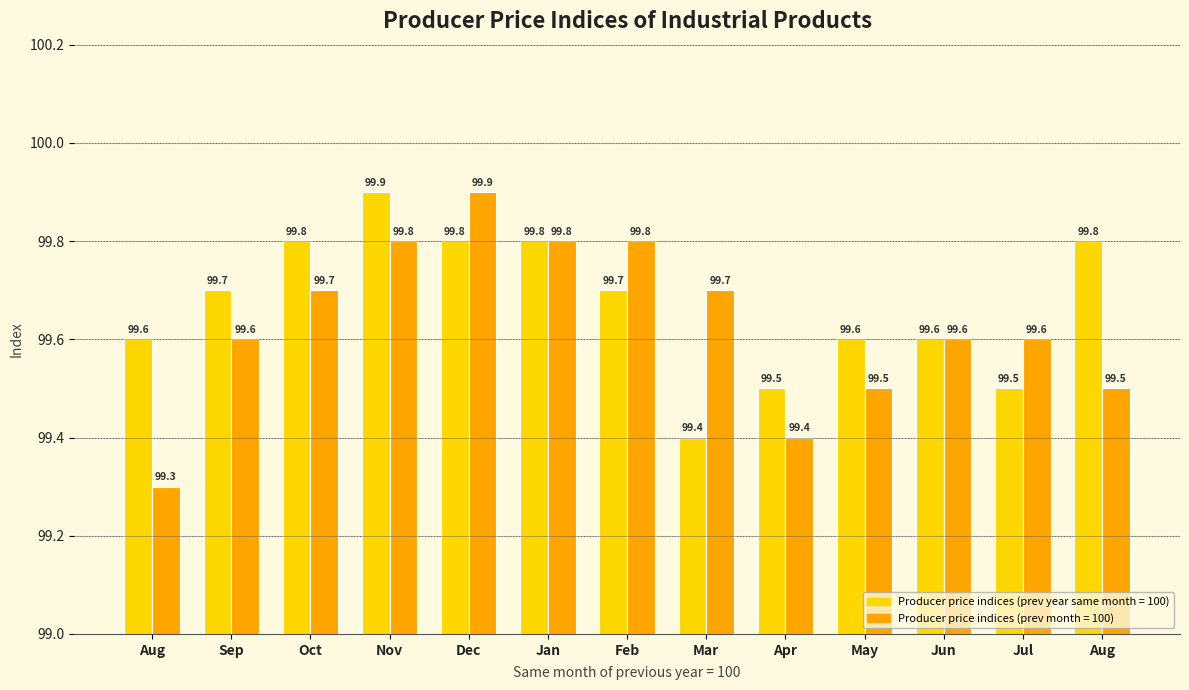

What is the difference between the maximum and second lowest values in the Producer price indices (prev month = 100) series?

0.5